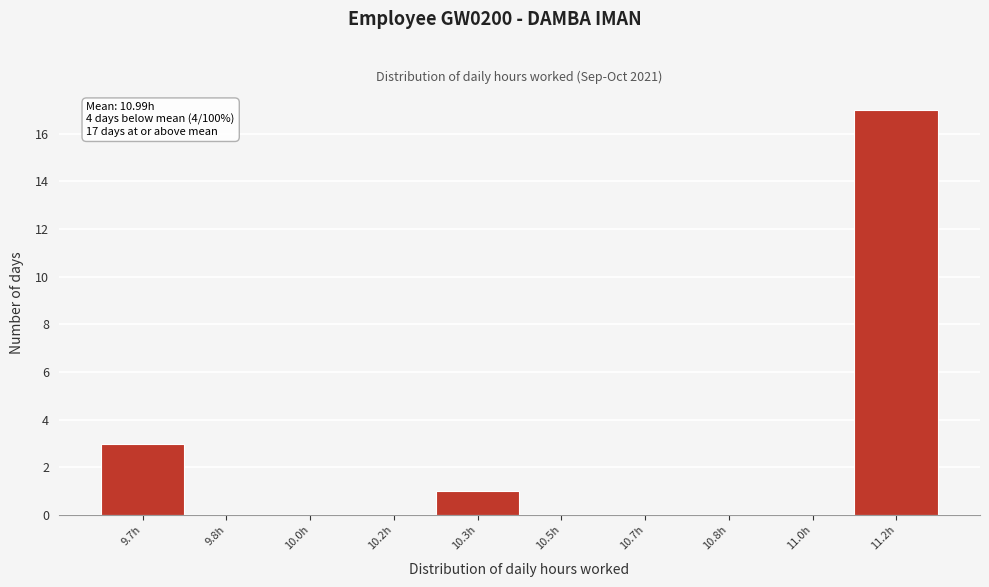

Reading left to right, list all the values displayed in this chart.

9.7h=3	9.8h=0	10.0h=0	10.2h=0	10.3h=1	10.5h=0	10.7h=0	10.8h=0	11.0h=0	11.2h=17